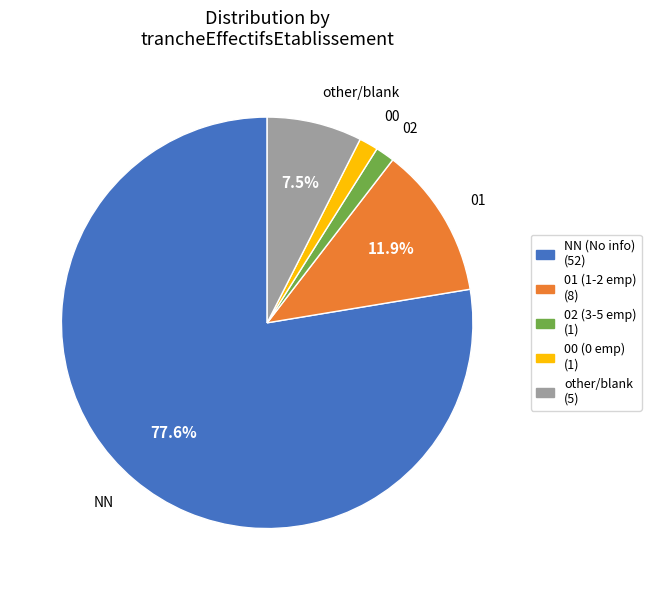

What portion of the pie excludes 01?

88.1%